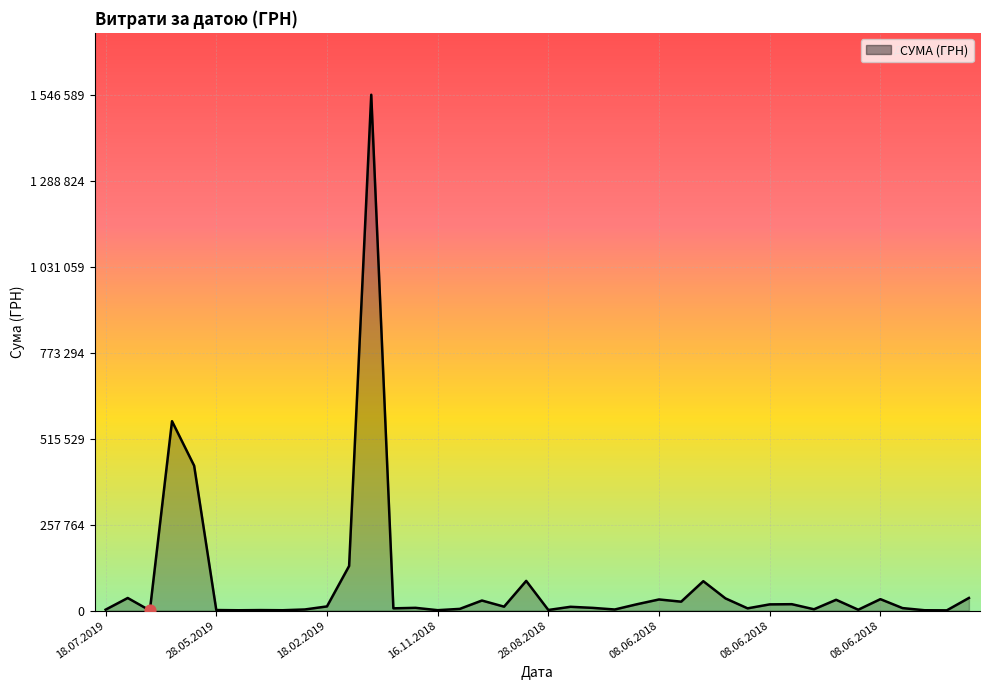

Does the chart have visible grid lines?

Yes